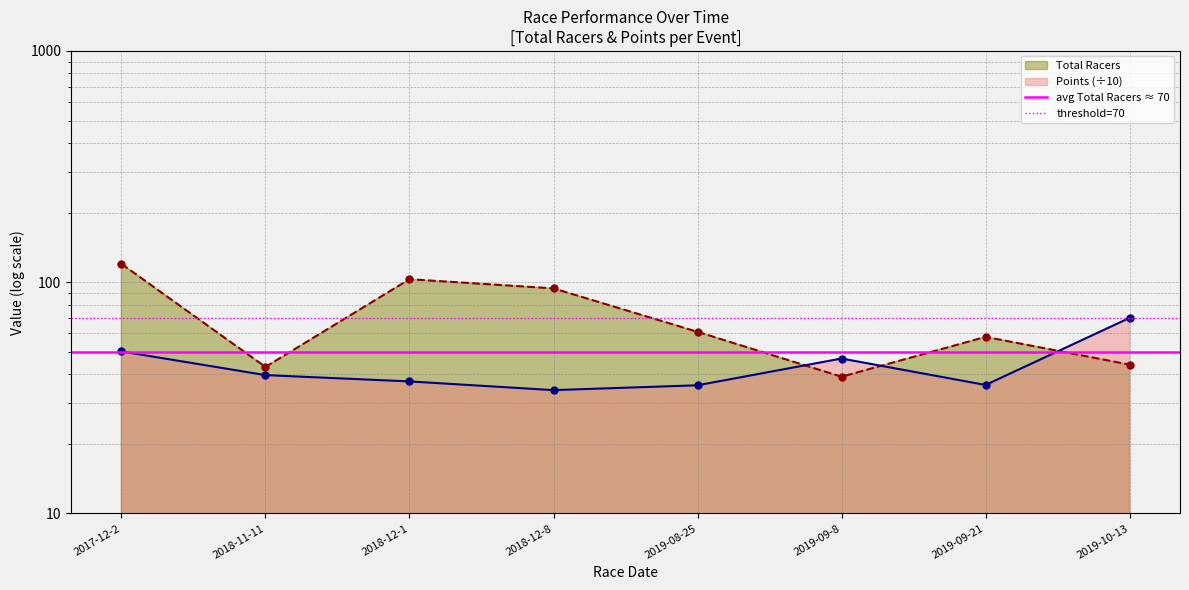

What is the highest value of the avg Total Racers ≈ 70 series?

50